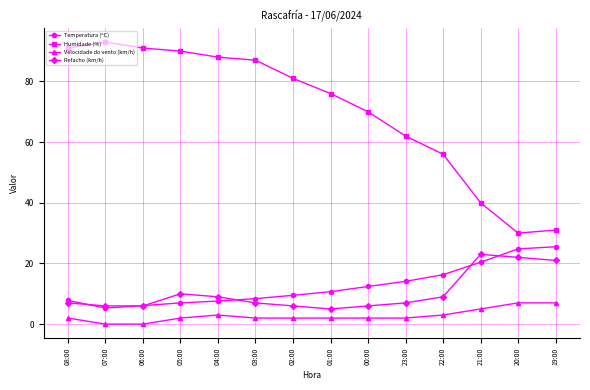

How many series are shown in this chart?

4